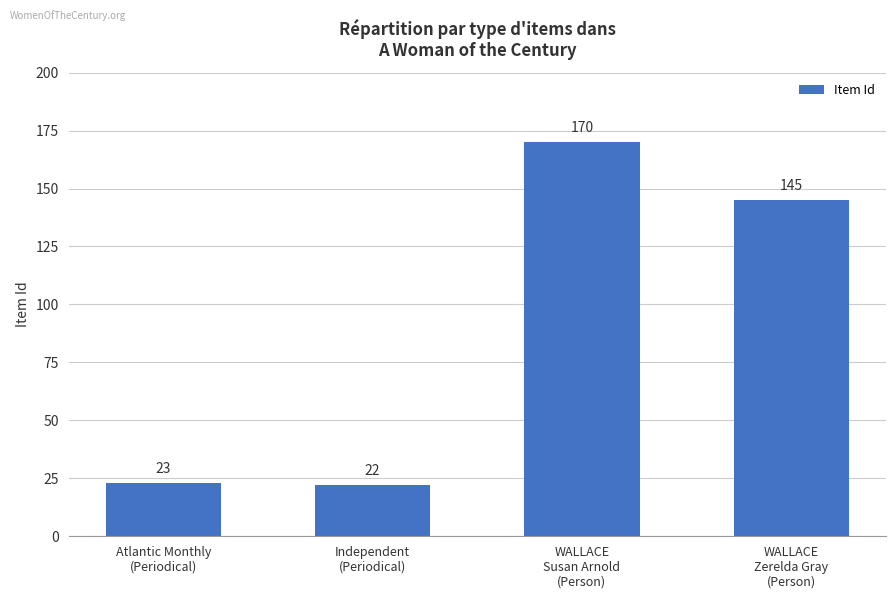

What position from the left is Atlantic Monthly
(Periodical)?

1